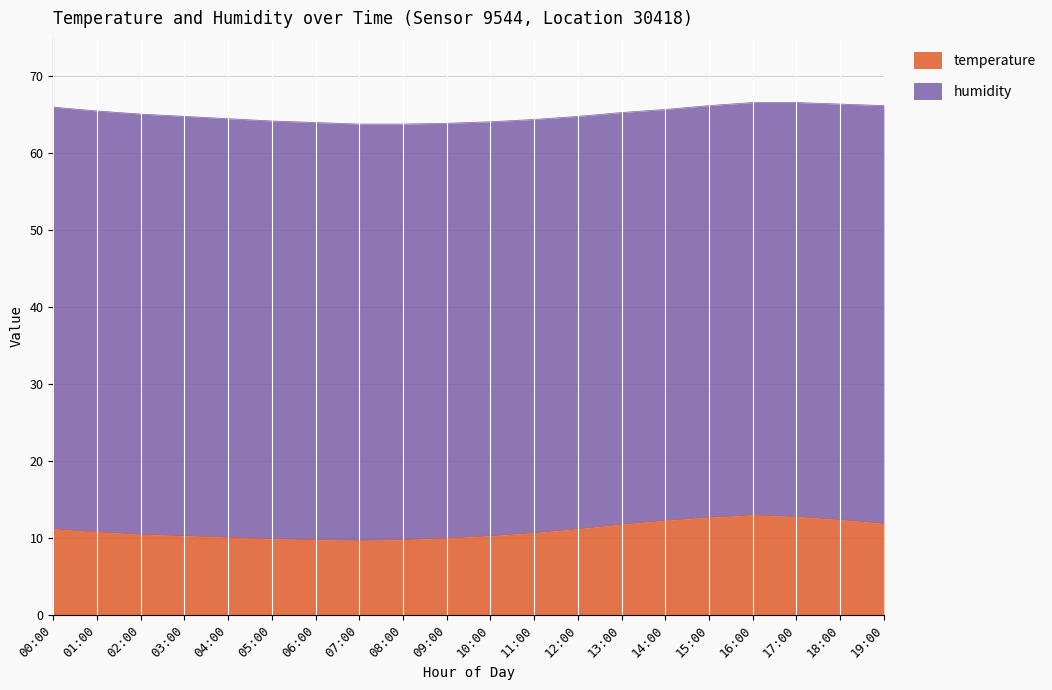

What is the difference between the temperature values at 11:00 and 15:00?

2.0